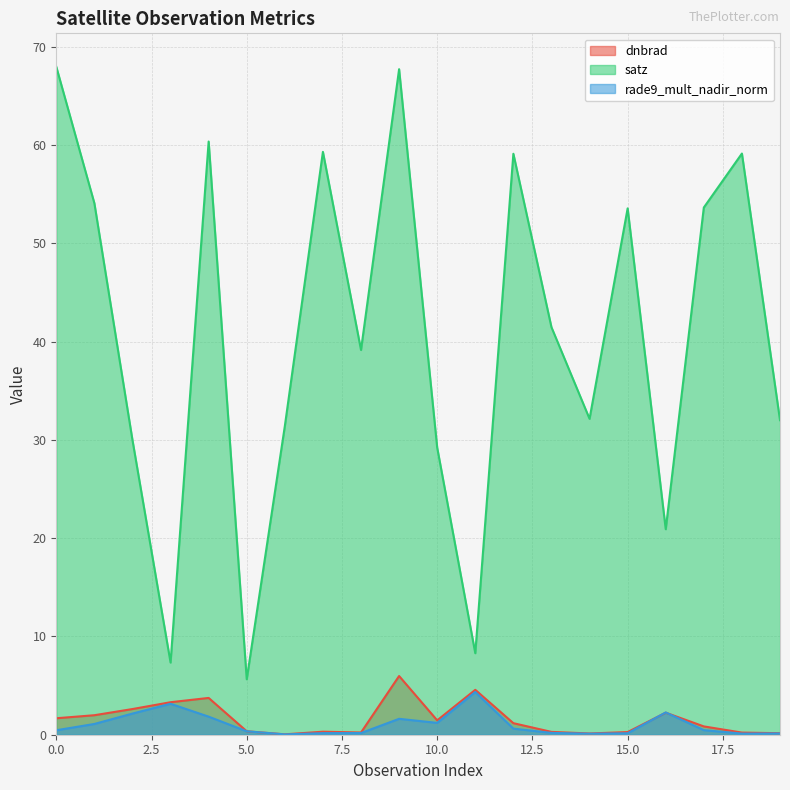

What is the sum of all rade9_mult_nadir_norm values?

20.6